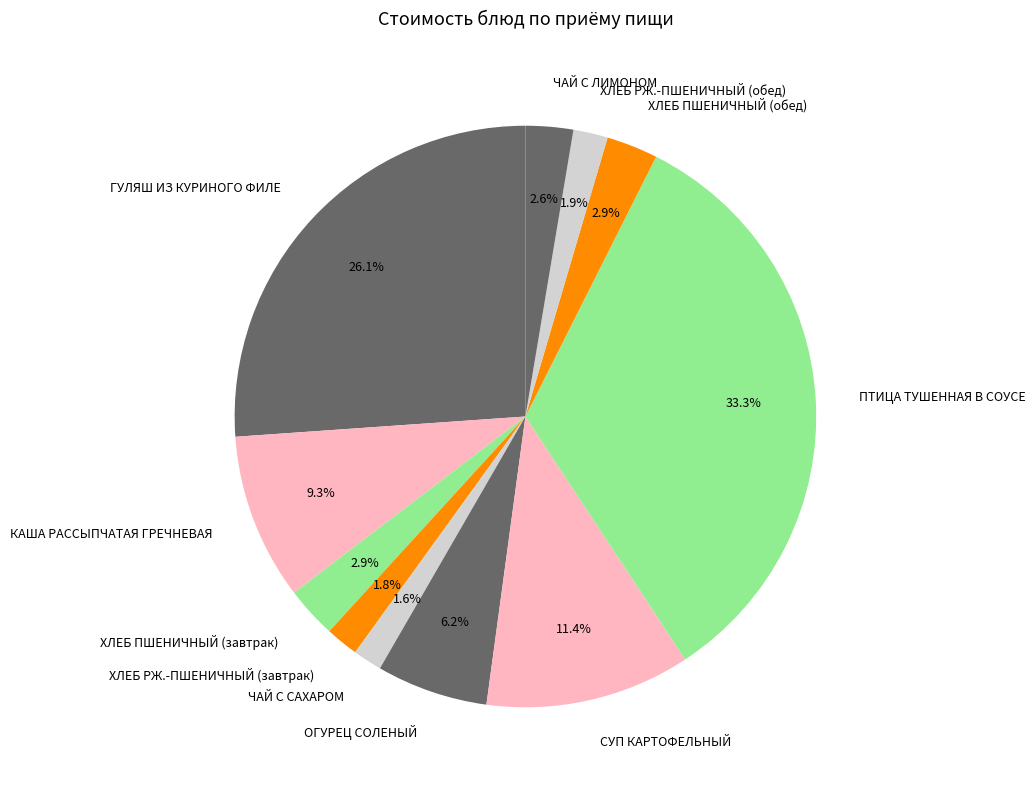

True or false: ЧАЙ С САХАРОМ accounts for 2% of the total.

True